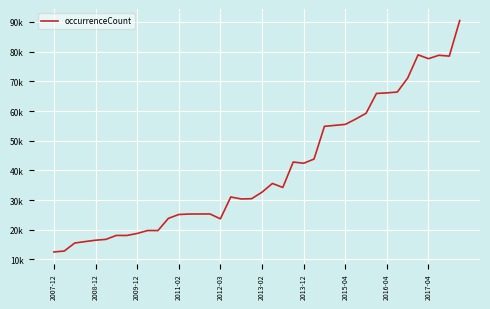

Does the chart have visible grid lines?

Yes